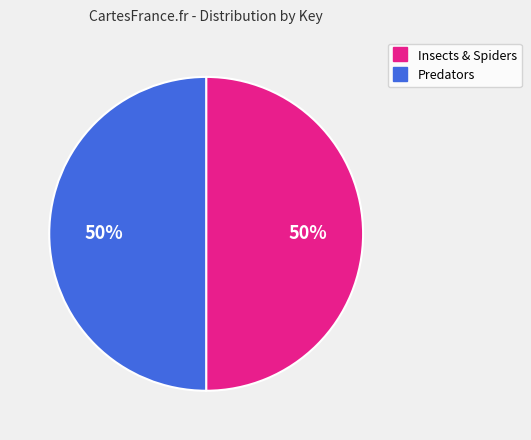

How many segments does this pie chart have?

2